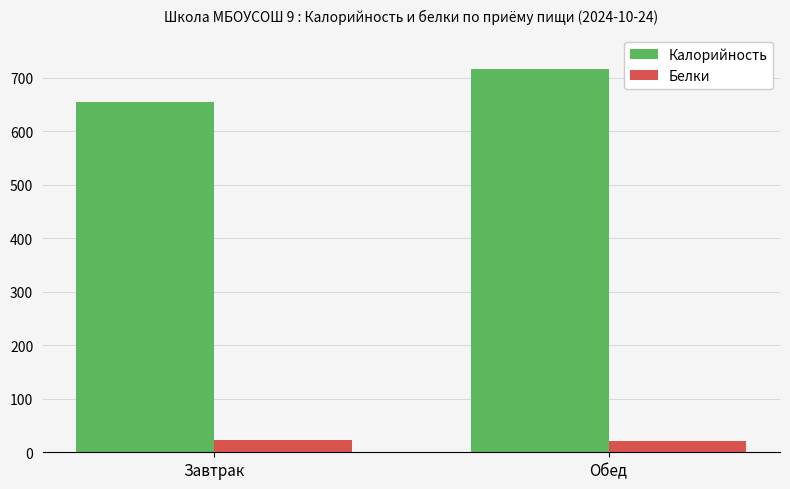

Rank the categories by Калорийность value from lowest to highest.

Завтрак, Обед